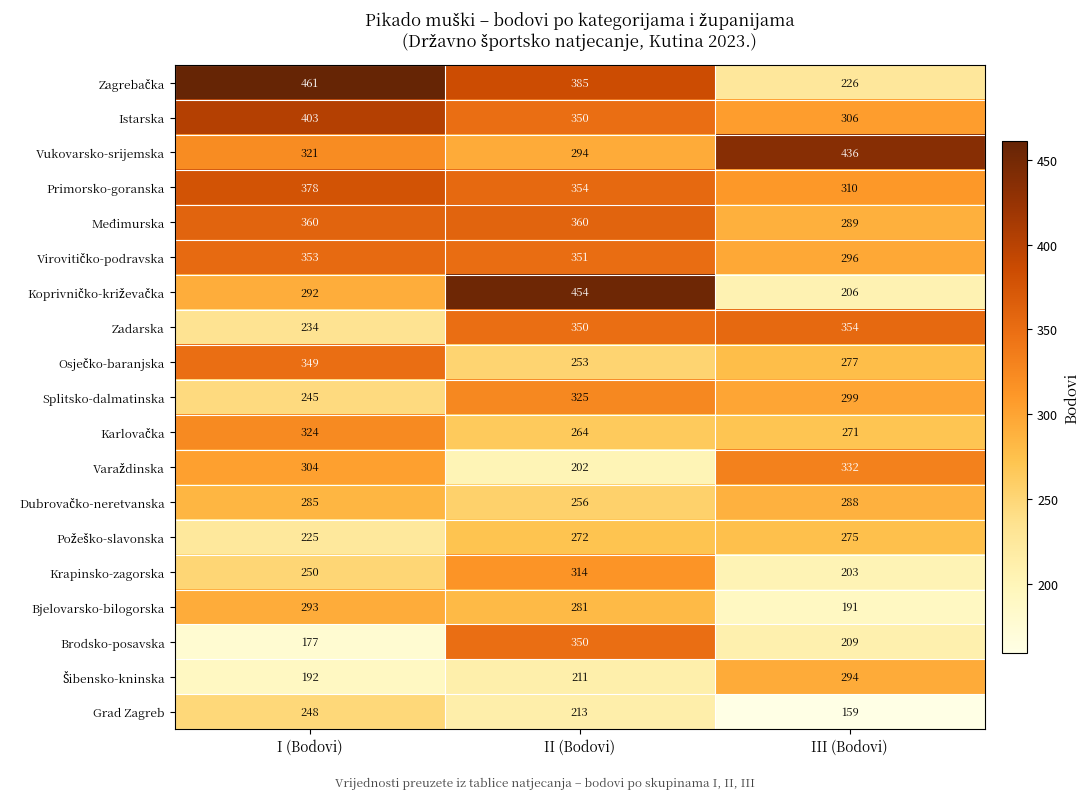

What is the difference between the highest and lowest values at II (Bodovi)?

252